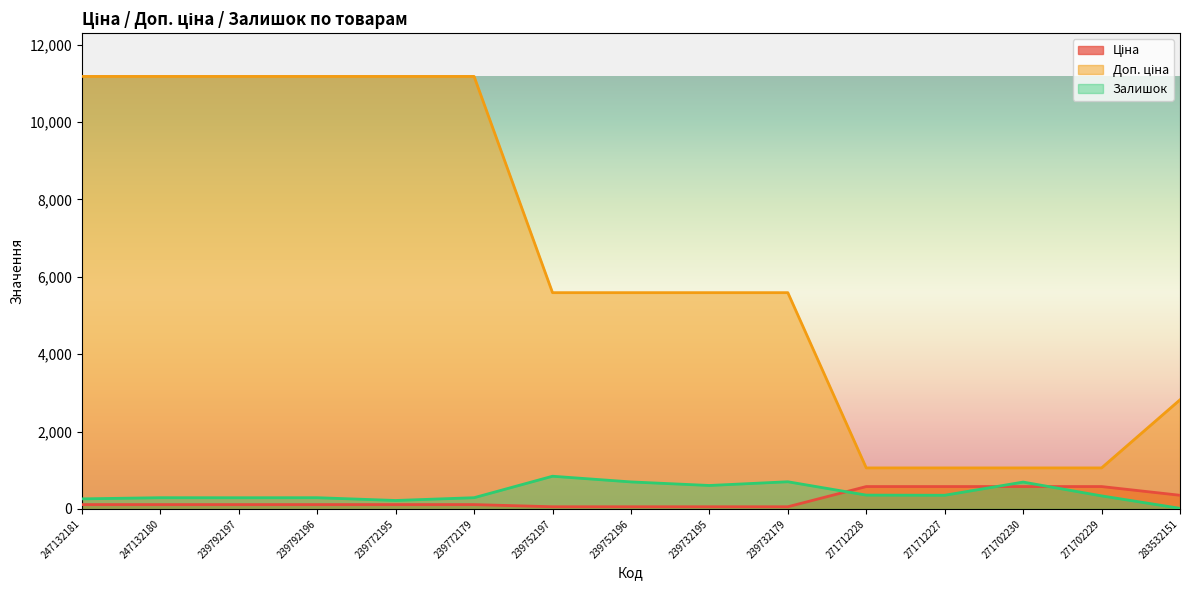

How many values in the Залишок series exceed 337?

7